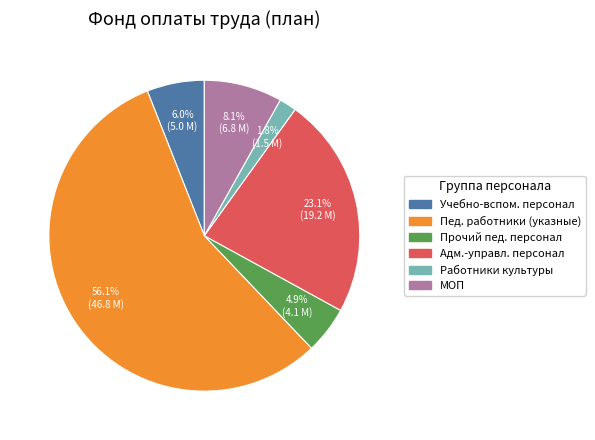

Rank the categories by value from highest to lowest.

Пед. работники (указные), Адм.-управл. персонал, МОП, Учебно-вспом. персонал, Прочий пед. персонал, Работники культуры